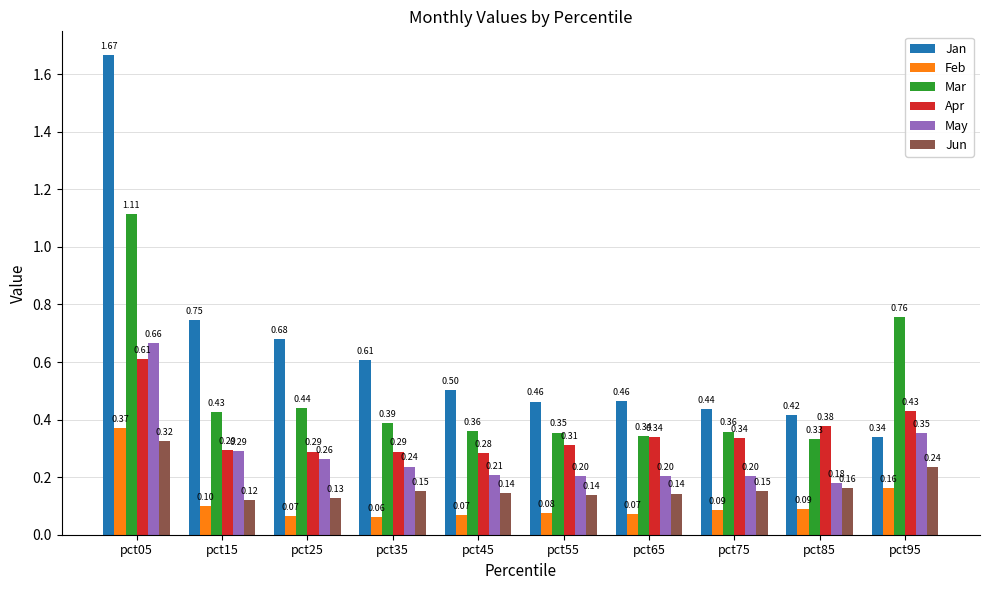

Which category has the lowest value in the Jan series?

pct95